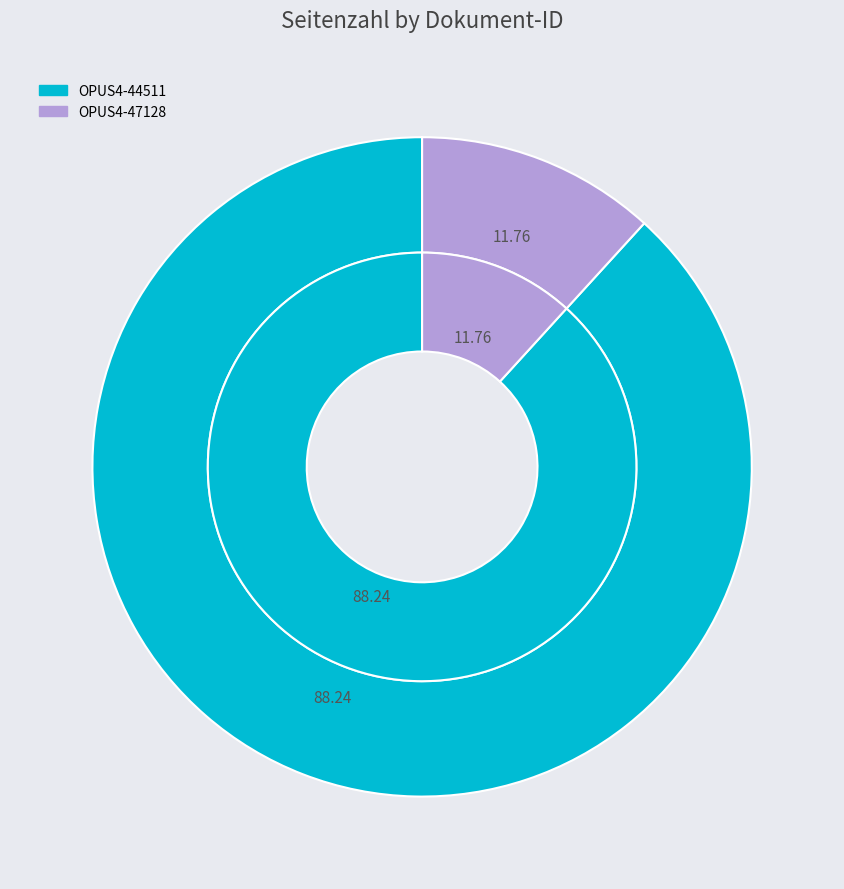

Which has a higher value, OPUS4-44511 or OPUS4-47128?

OPUS4-44511